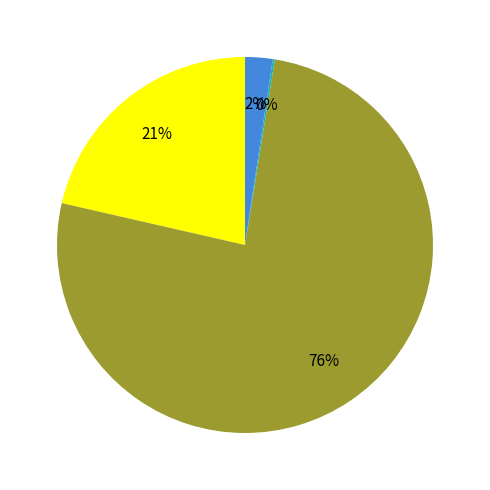

To the nearest percent, what is the average slice percentage?

25%